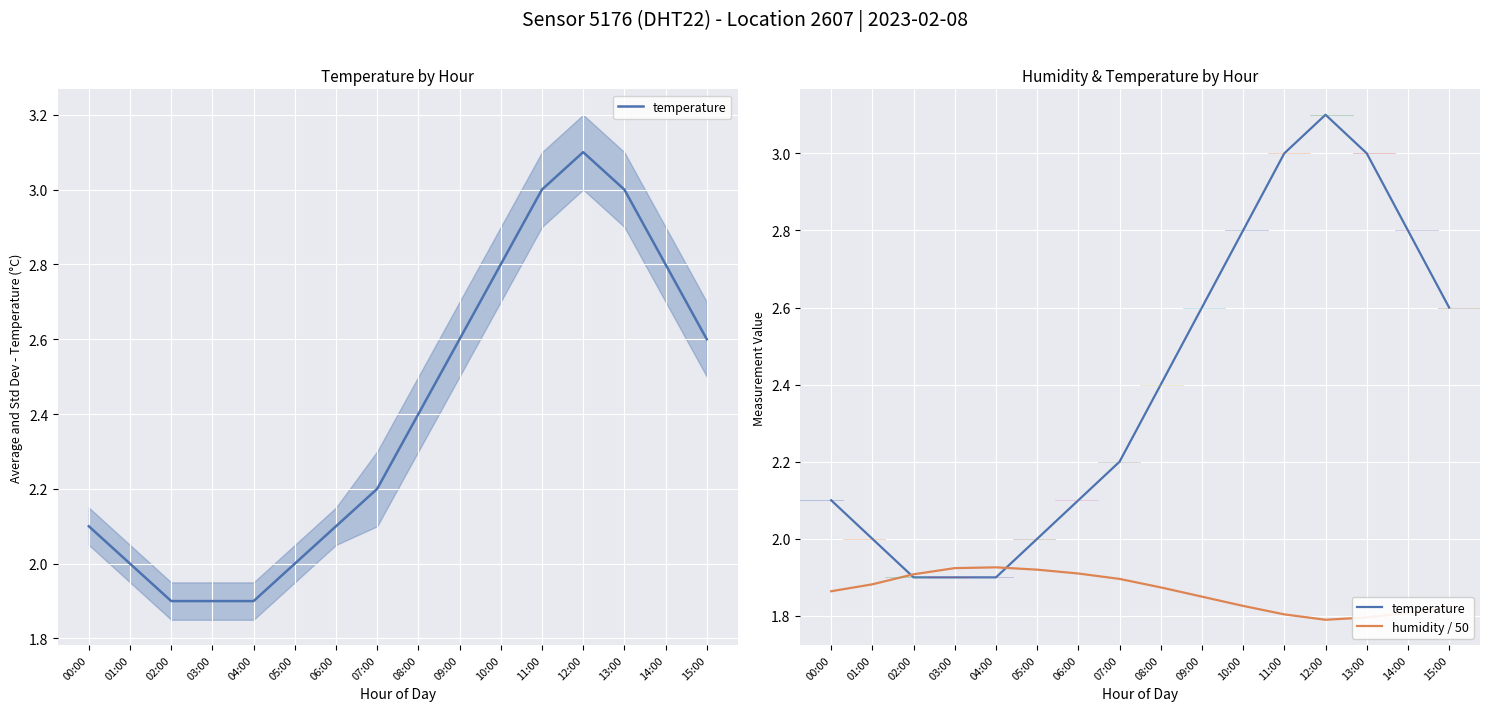

True or false: temperature has a value of 3.0 at 11:00.

True